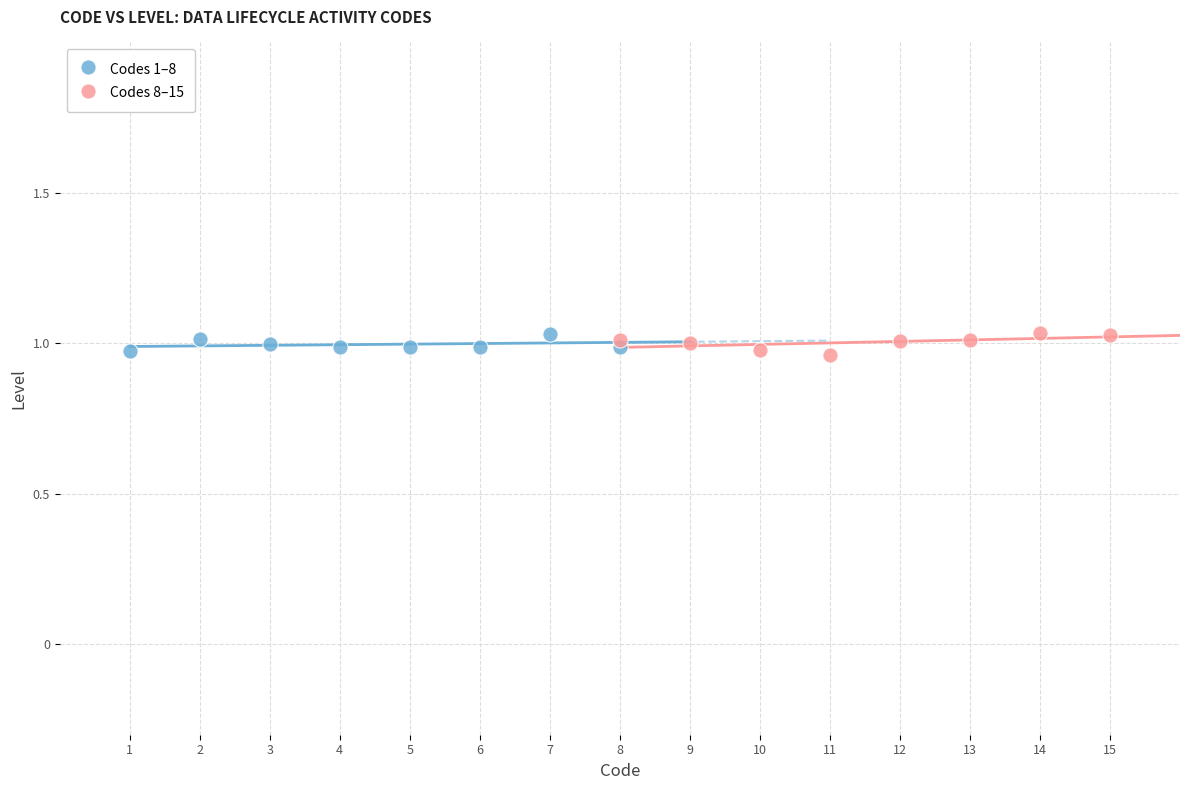

What are all the series names shown in the legend?

Codes 1–8, Codes 8–15